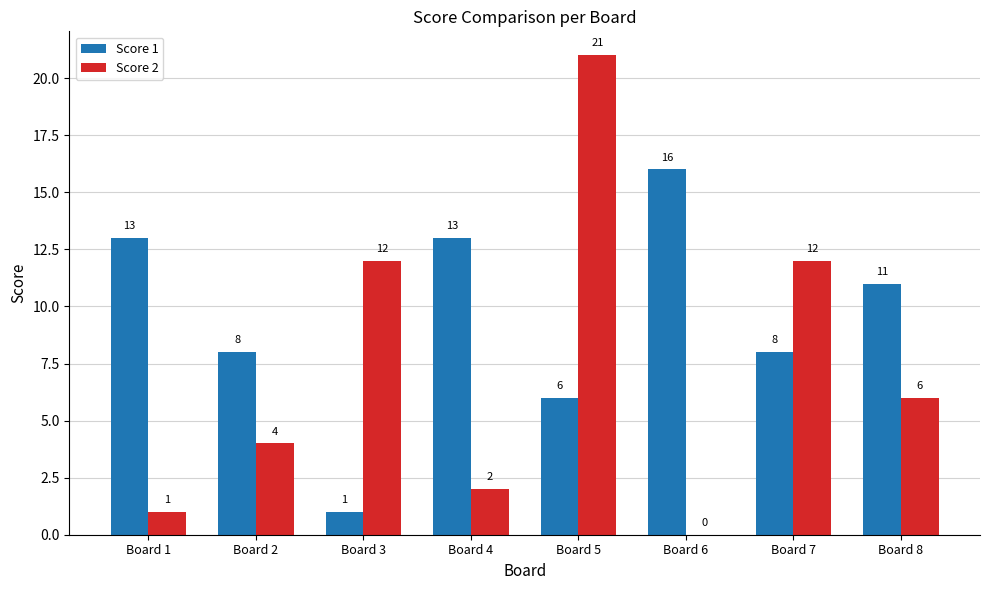

Which series has the largest total across all categories?

Score 1